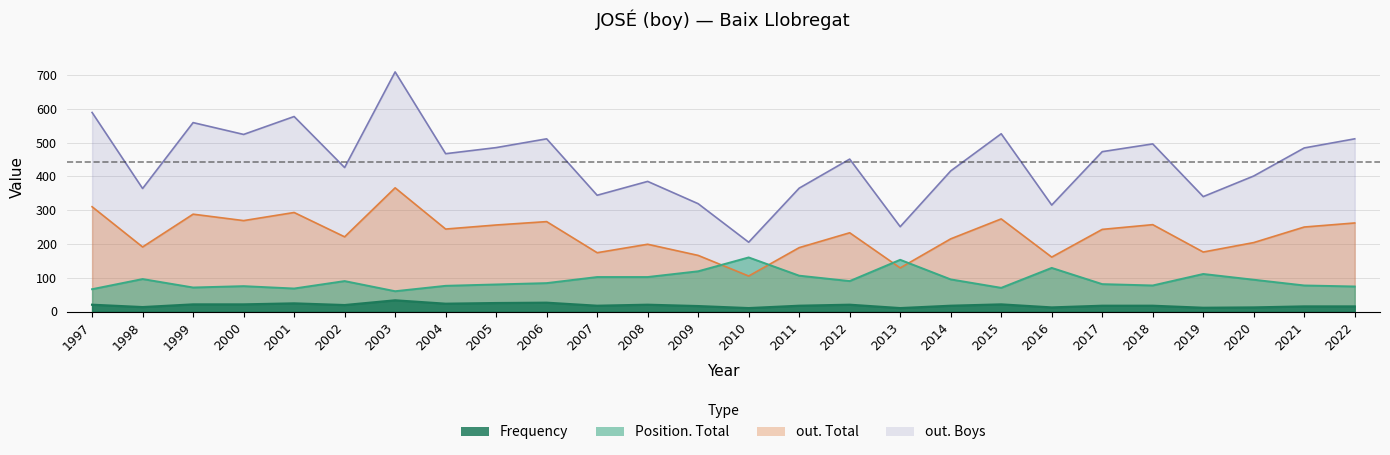

The value of out. Total at 1997 is 76. True or false?

False